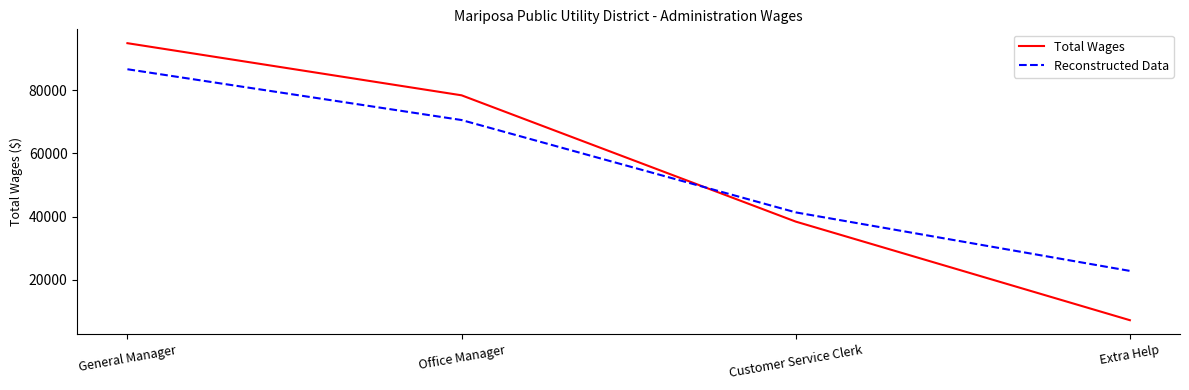

Is it true that Reconstructed Data equals 29936.6 at Office Manager?

False